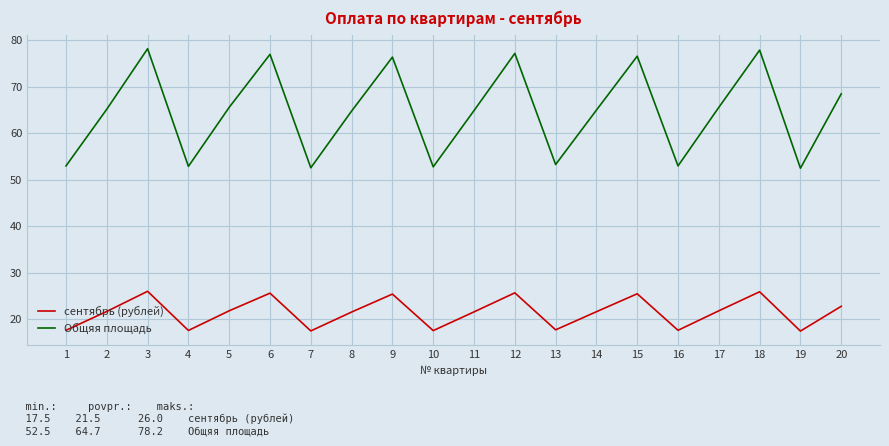

True or false: сентябрь (рублей) and Общяя площадь intersect in this chart.

False